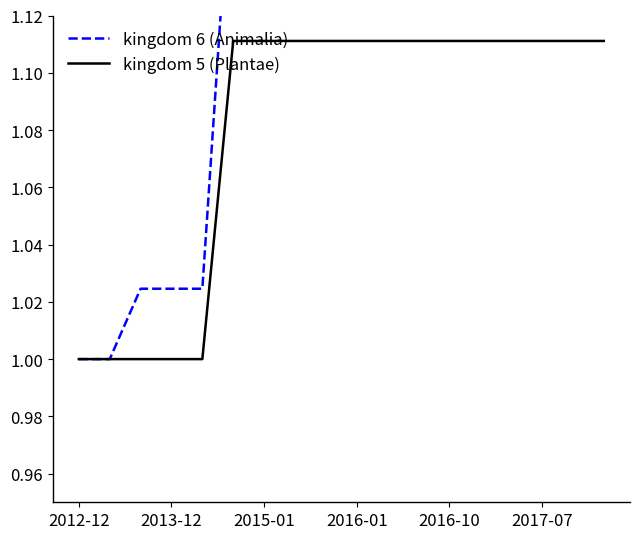

What is the value of the kingdom 6 (Animalia) point at the 8th from the left?

1.2